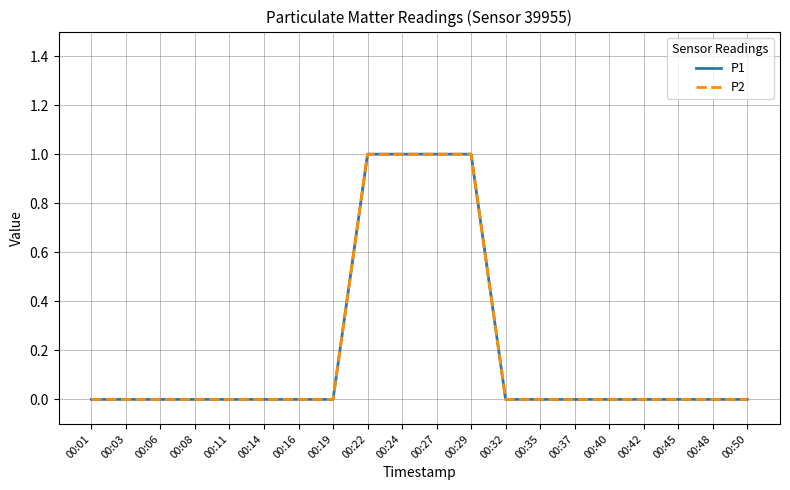

Does the chart display data point markers on the line(s)?

No